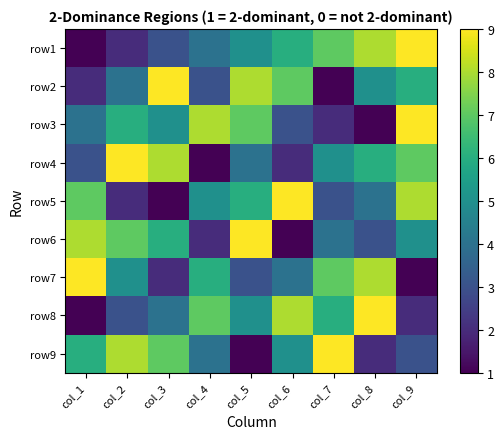

What is the difference between the highest and lowest values at col_6?

8